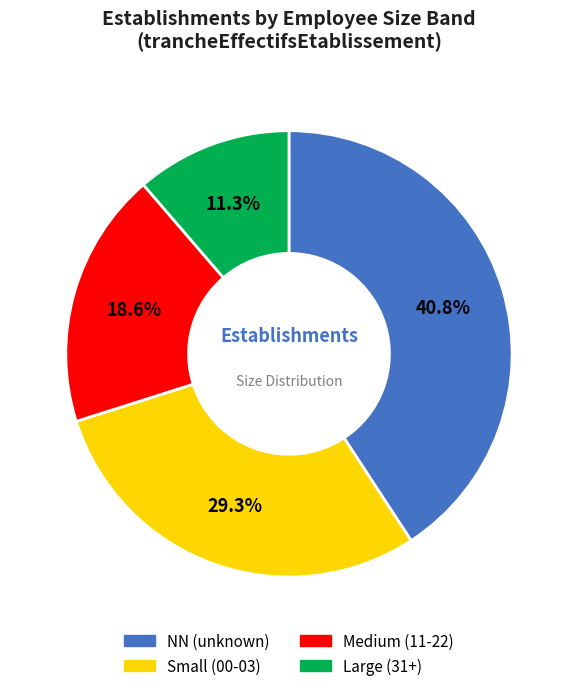

Which category has the biggest portion of the pie?

NN (unknown)